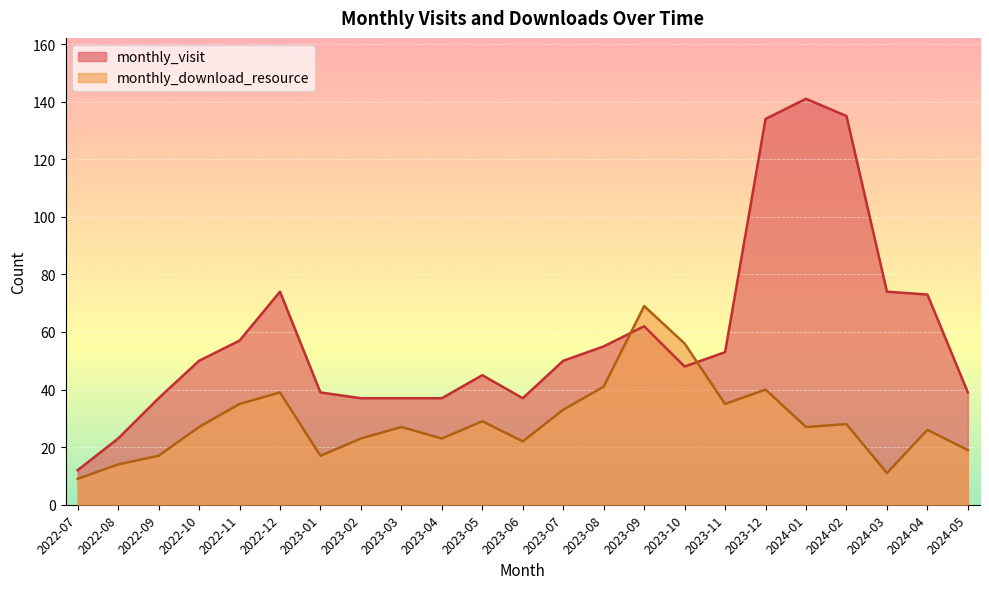

What is the label of the 23rd point from the right?

2022-07